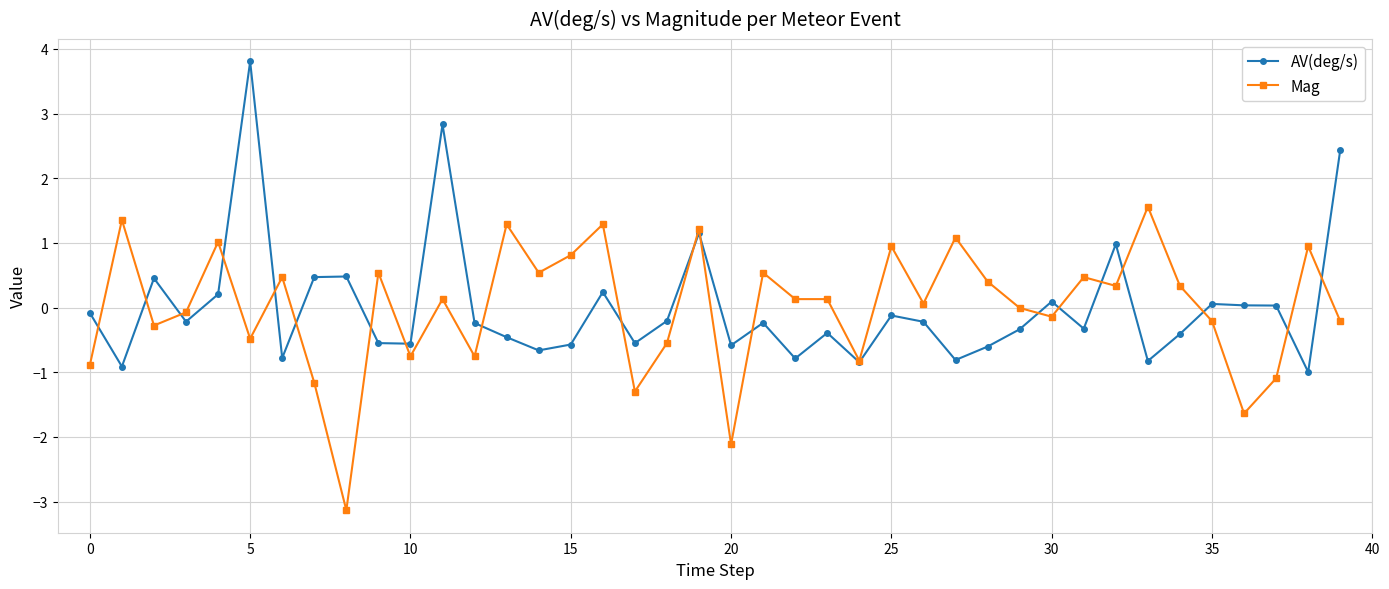

What is the value of the AV(deg/s) point at the 7th from the left?

-0.8